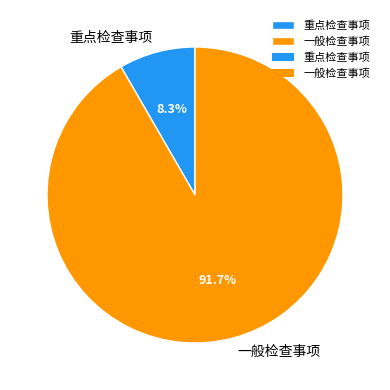

What percentage is the 重点检查事项 slice, to the nearest percent?

8%